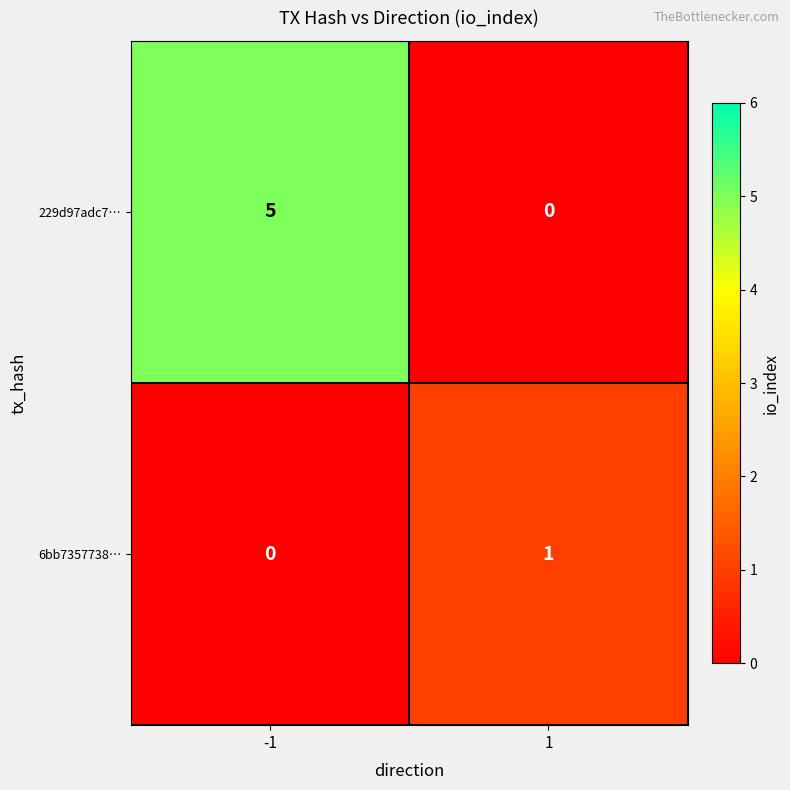

Is the value of 6bb7357738… at -1 greater than the value of 229d97adc7… at -1?

No